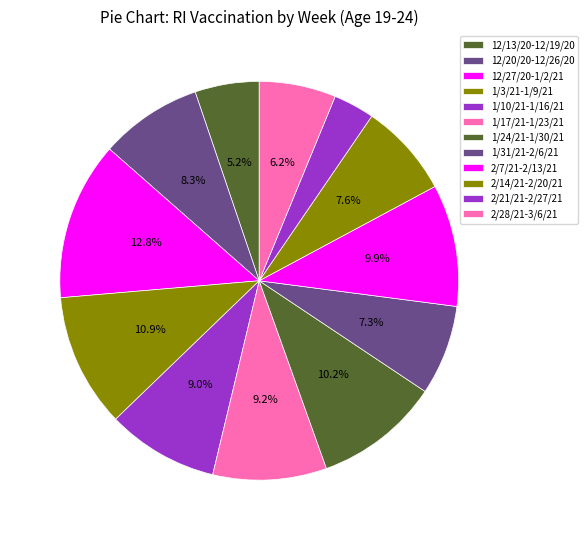

To the nearest percent, what percentage of the pie is 1/10/21-1/16/21?

9%